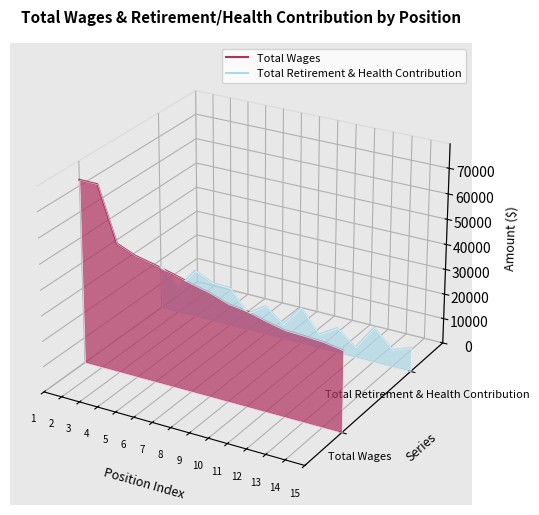

How many categories are shown in the chart?

15